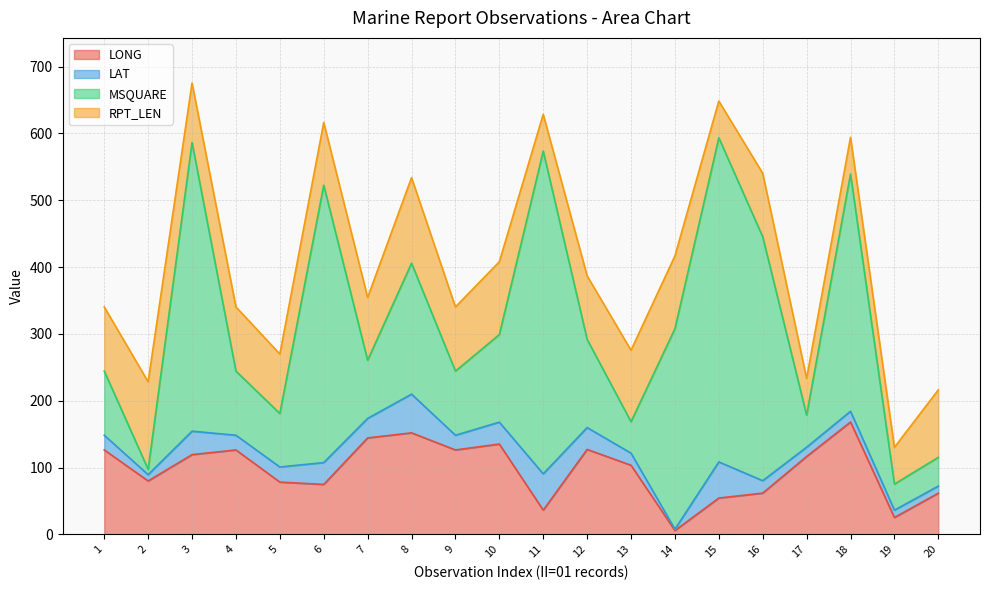

Which series changed the most between 4 and 13?

MSQUARE